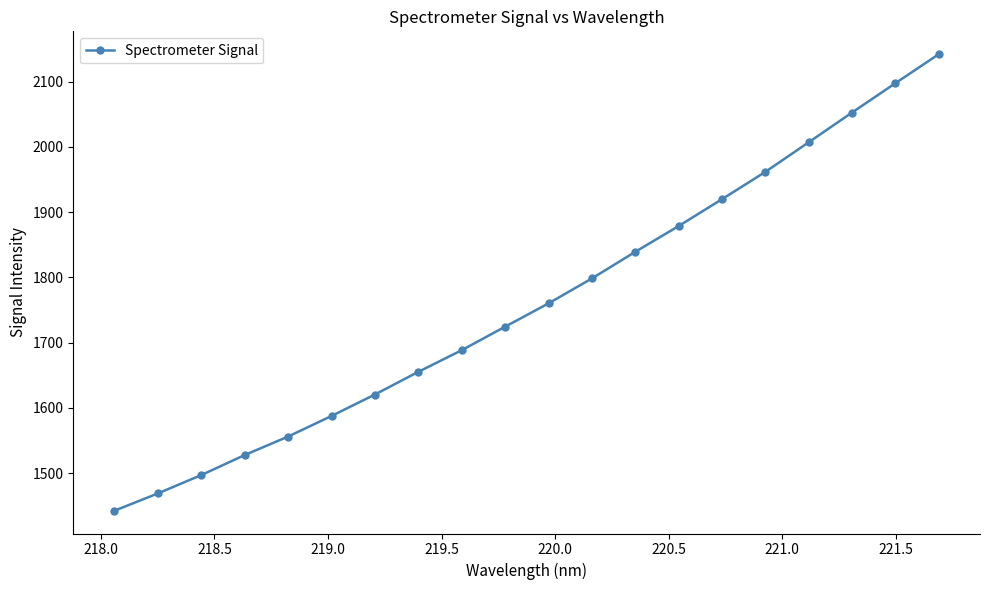

Is this an area chart (filled region under the line)?

No